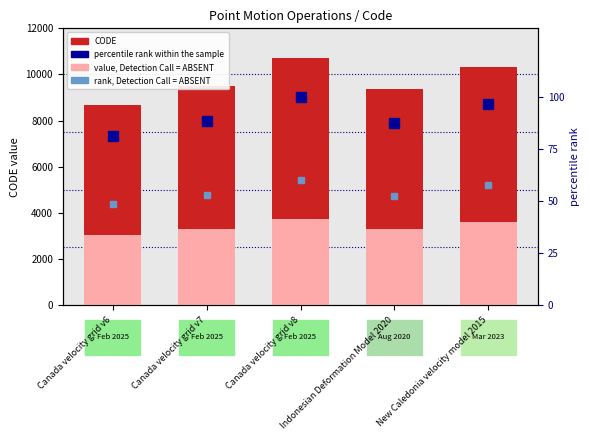

Reading right to left, transcribe all the data shown in this chart.

CODE: 10323.0	9375.0	10707.0	9483.0	8676.0
value, Detection Call = ABSENT: 3613.0	3281.2	3747.4	3319.0	3036.6
percentile rank within the sample: 96.4	87.6	100.0	88.6	81.0
rank, Detection Call = ABSENT: 57.8	52.5	60.0	53.1	48.6